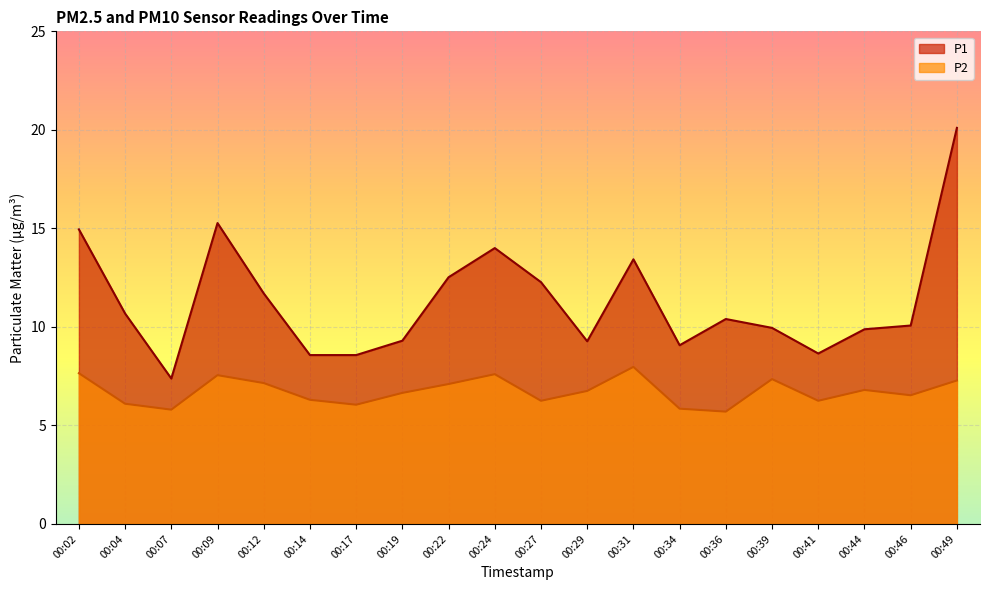

True or false: P1 has more than 0 points higher than both neighbors.

True